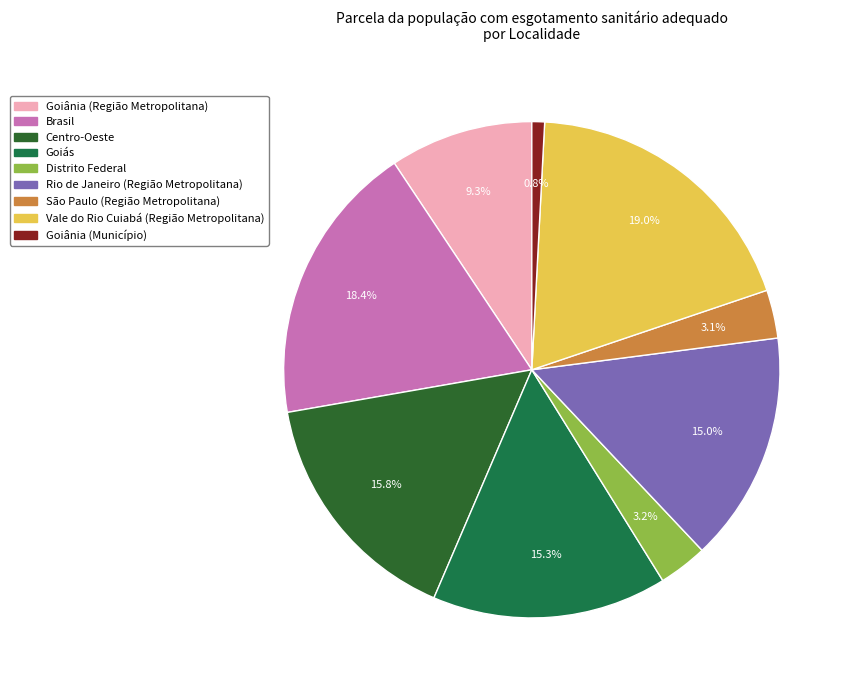

To the nearest percent, what percentage of the pie is São Paulo (Região Metropolitana)?

3%